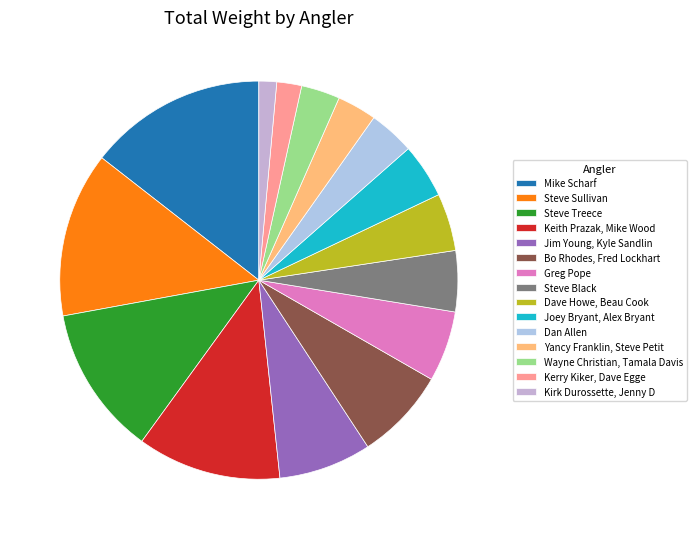

Between Steve Treece and Kerry Kiker, Dave Egge, which is larger?

Steve Treece